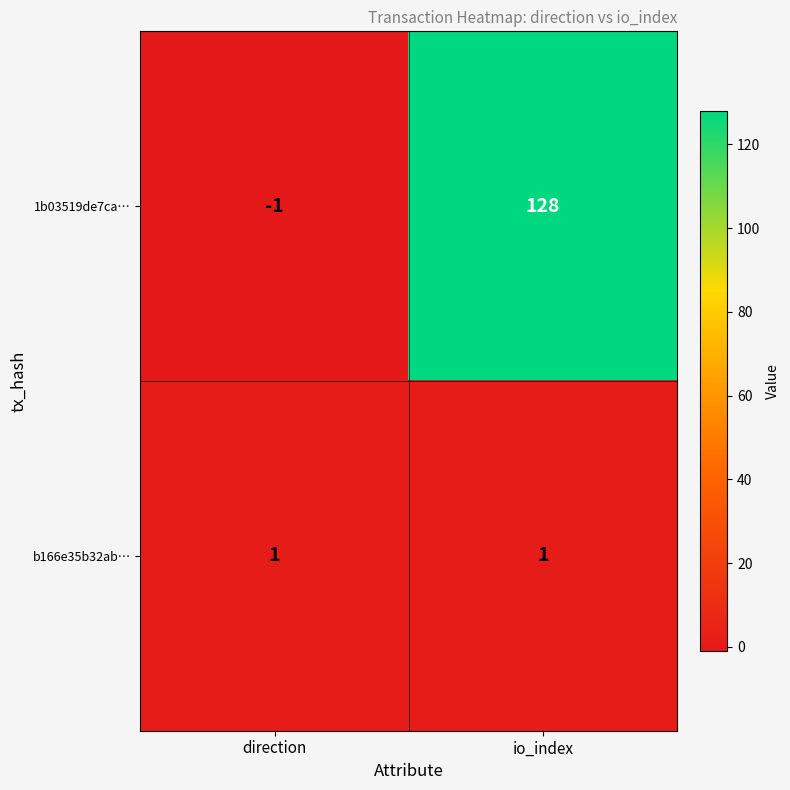

The 1b03519de7ca… series shows -1 at direction. True or false?

True